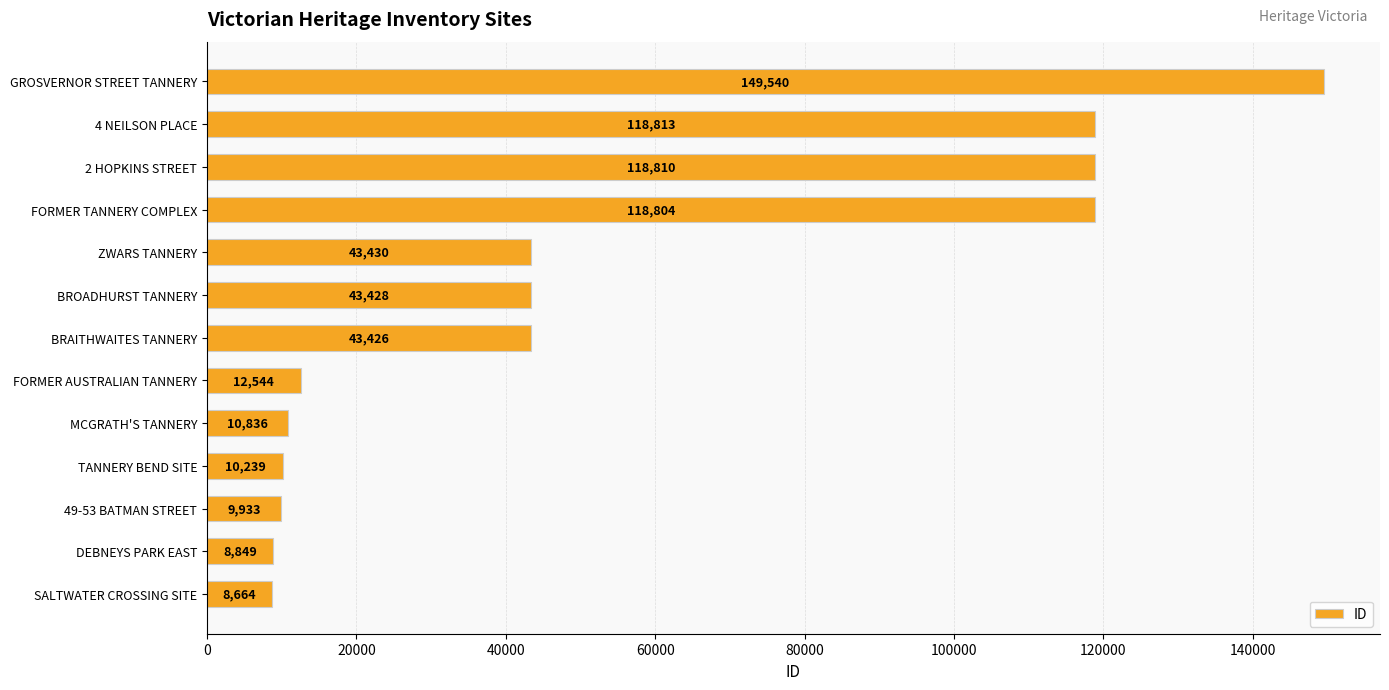

What is the approximate value at BROADHURST TANNERY?

43428